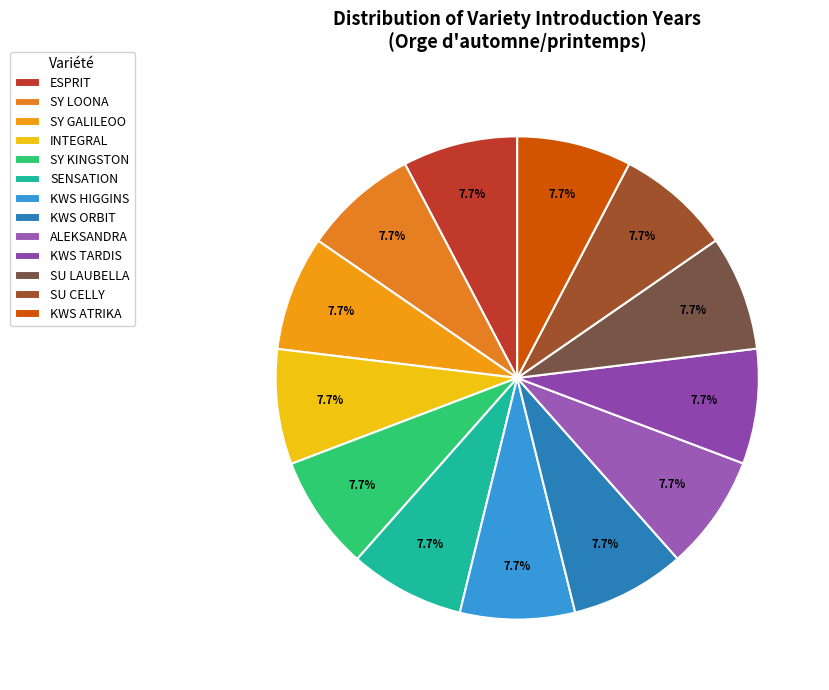

How many segments does this pie chart have?

13